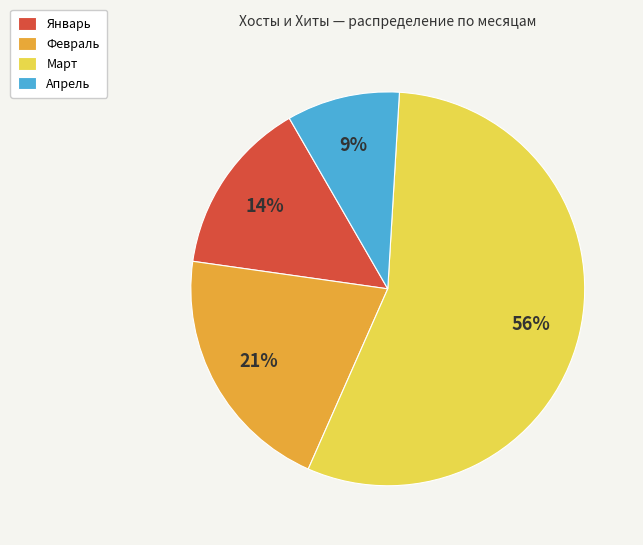

Does any single category account for the majority?

Yes